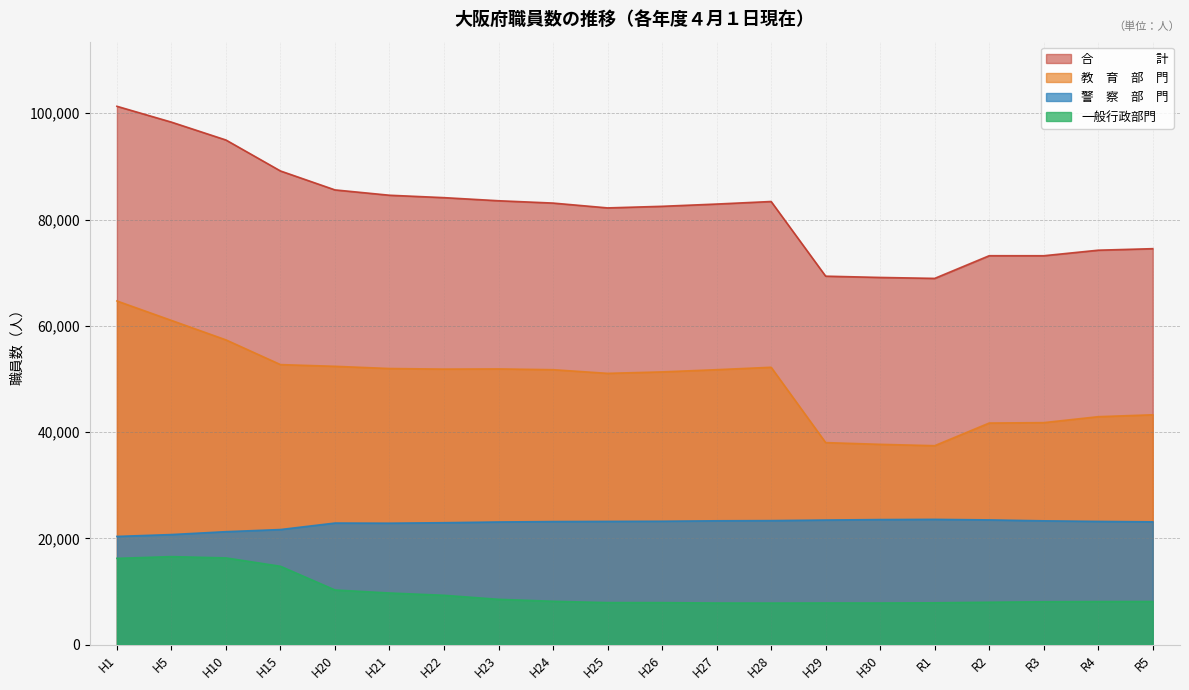

Reading right to left, list all the values displayed in this chart.

合　　　　　計: R5=74512	R4=74226	R3=73182	R2=73187	R1=68921	H30=69099	H29=69340	H28=83387	H27=82907	H26=82483	H25=82183	H24=83091	H23=83529	H22=84112	H21=84565	H20=85569	H15=89132	H10=94956	H5=98319	H1=101302
教　育　部　門: R5=43260	R4=42904	R3=41784	R2=41708	R1=37447	H30=37701	H29=38028	H28=52200	H27=51745	H26=51330	H25=51056	H24=51744	H23=51891	H22=51855	H21=51966	H20=52380	H15=52703	H10=57352	H5=61014	H1=64674
警　察　部　門: R5=23119	R4=23200	R3=23310	R2=23483	R1=23588	H30=23548	H29=23457	H28=23352	H27=23316	H26=23233	H25=23202	H24=23172	H23=23092	H22=22957	H21=22865	H20=22891	H15=21670	H10=21268	H5=20727	H1=20375
一般行政部門: R5=8133	R4=8122	R3=8088	R2=7996	R1=7886	H30=7850	H29=7855	H28=7835	H27=7846	H26=7920	H25=7925	H24=8175	H23=8546	H22=9300	H21=9734	H20=10298	H15=14759	H10=16336	H5=16578	H1=16253